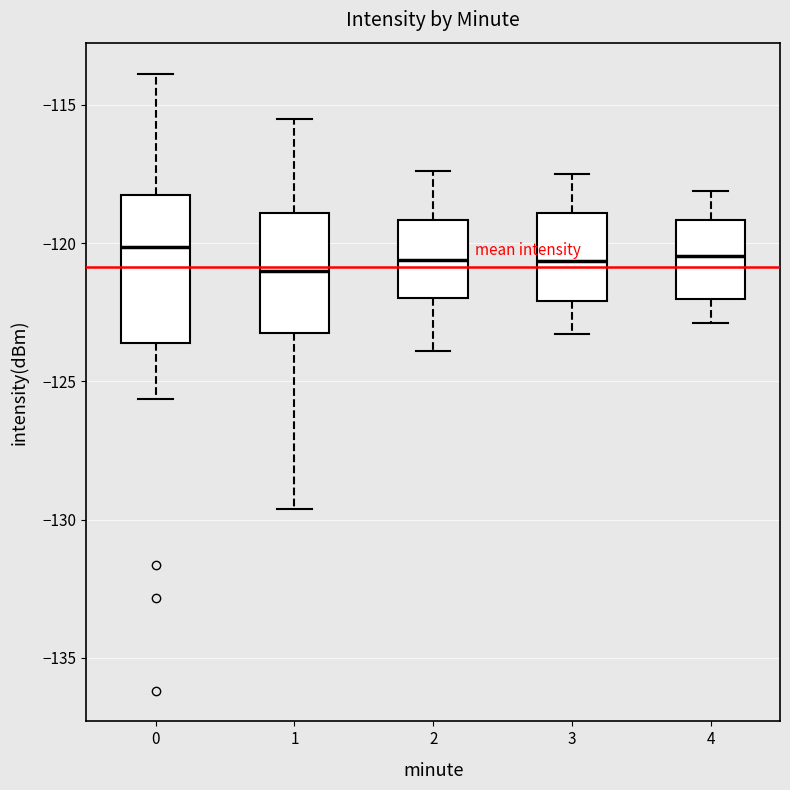

Where is the upper edge of the box at x = 3 on the y-axis? The values are not printed on the chart, so give them approximately, as read against the axis.

-119.0